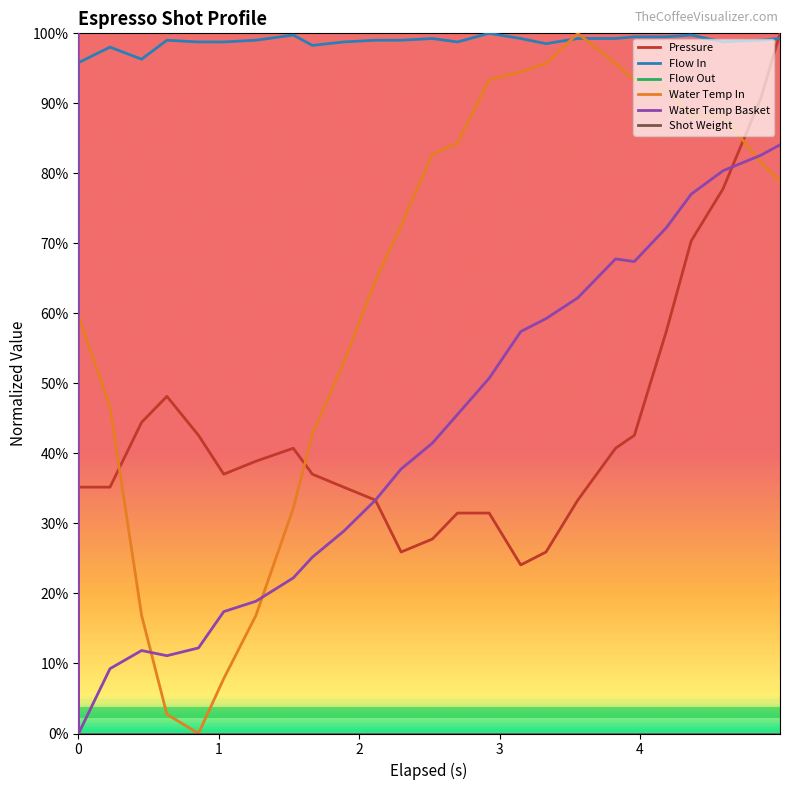

Does the chart display data point markers on the line(s)?

No